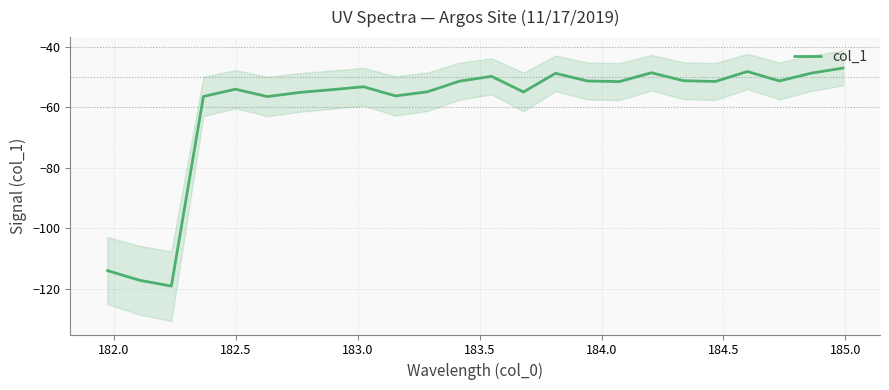

What is the minimum value for col_1?

-119.1